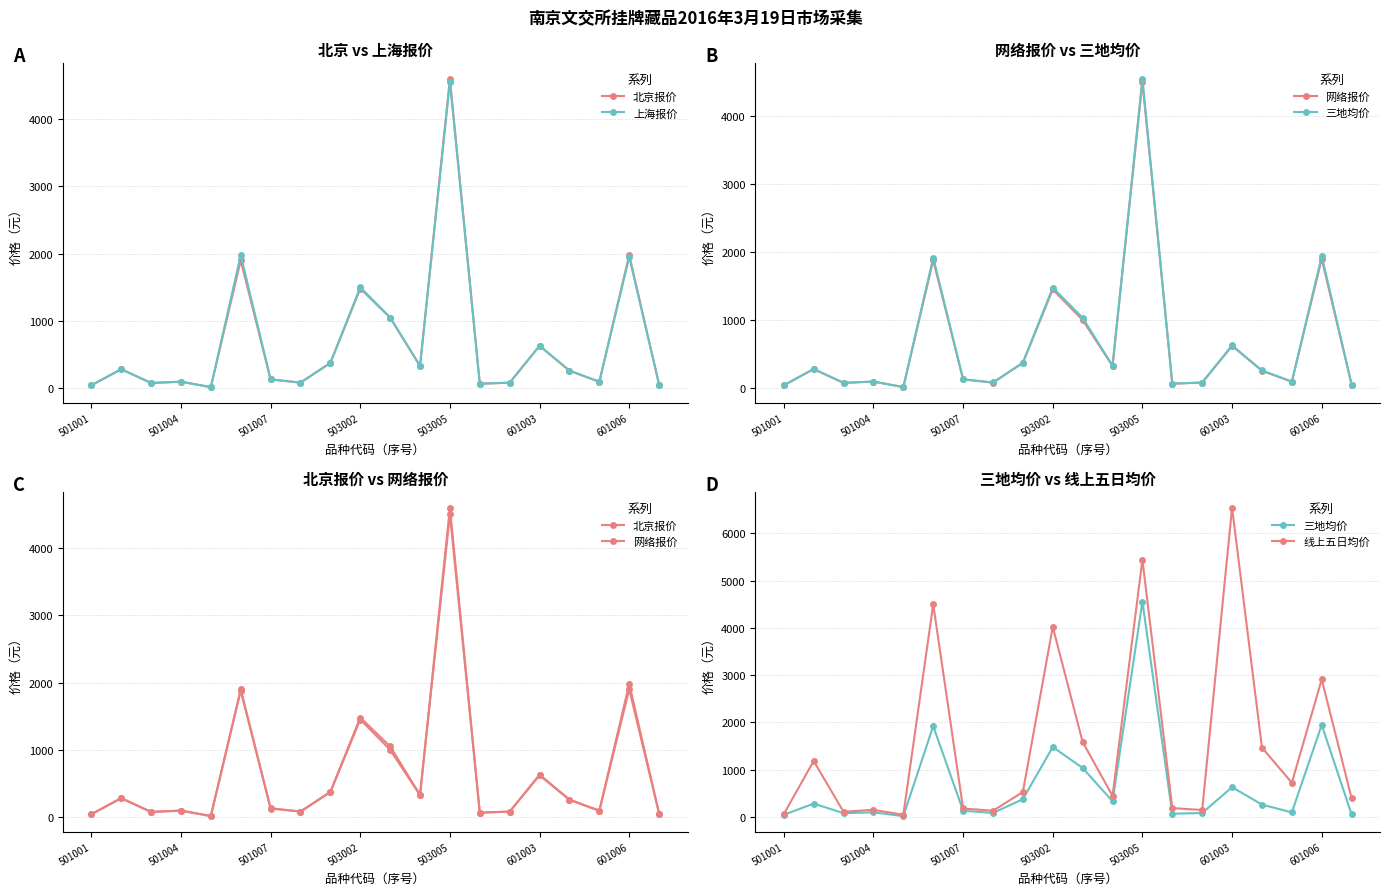

How many interior local peaks does the 北京报价 series have?

7